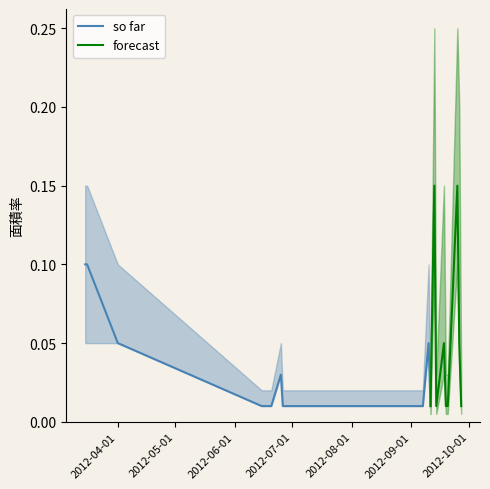

Which series has the largest total across all categories?

forecast